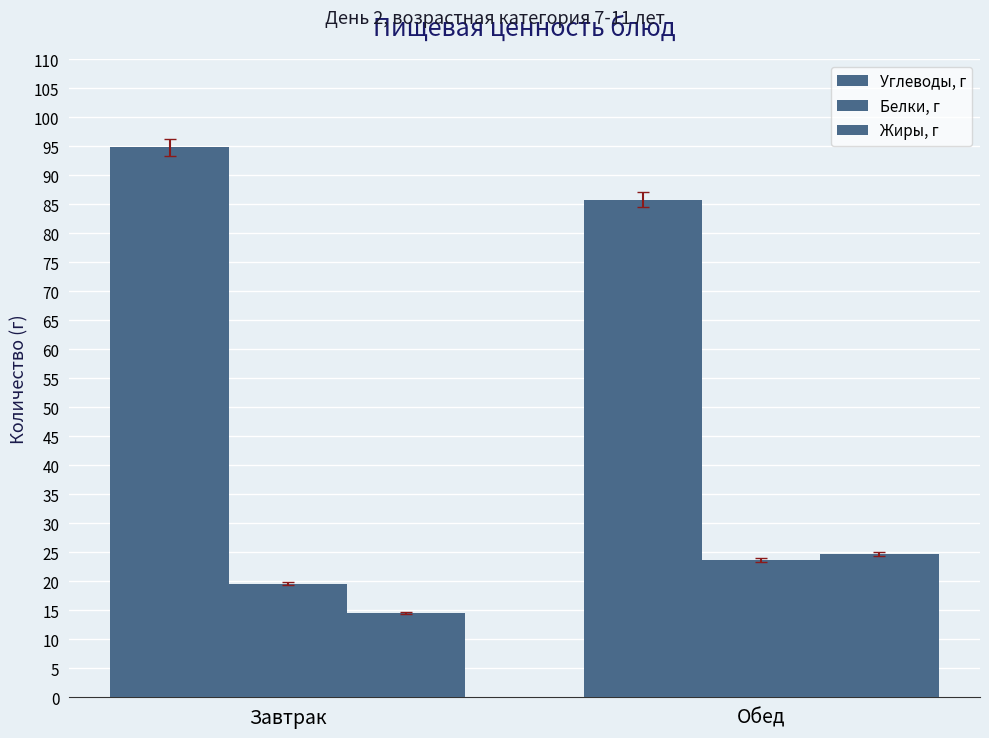

True or false: Жиры, г has a value of 16.6 at Обед.

False